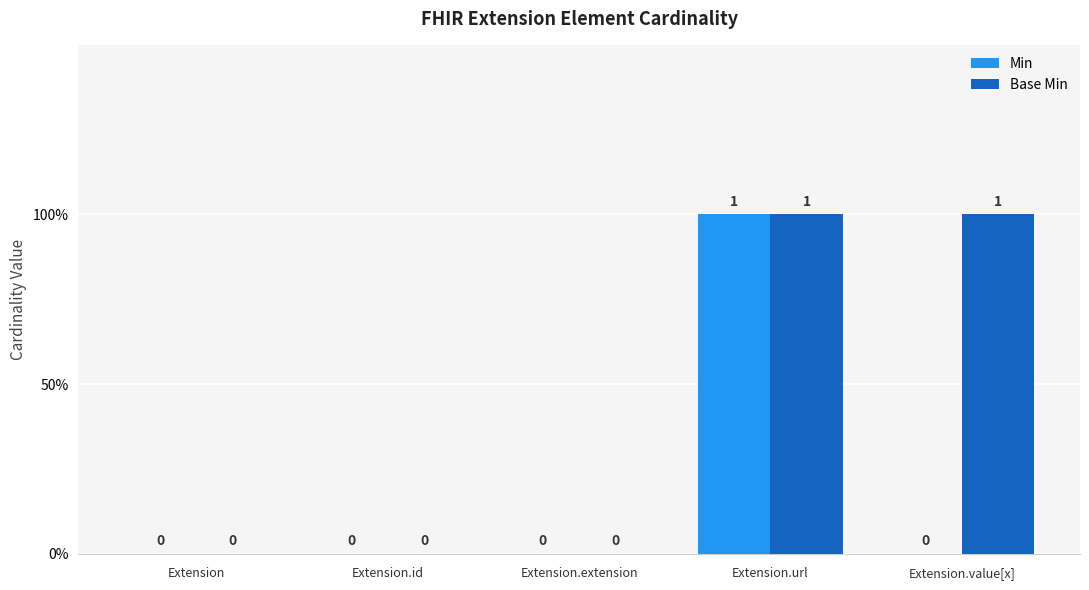

How many Min values are between 0 and 1?

5